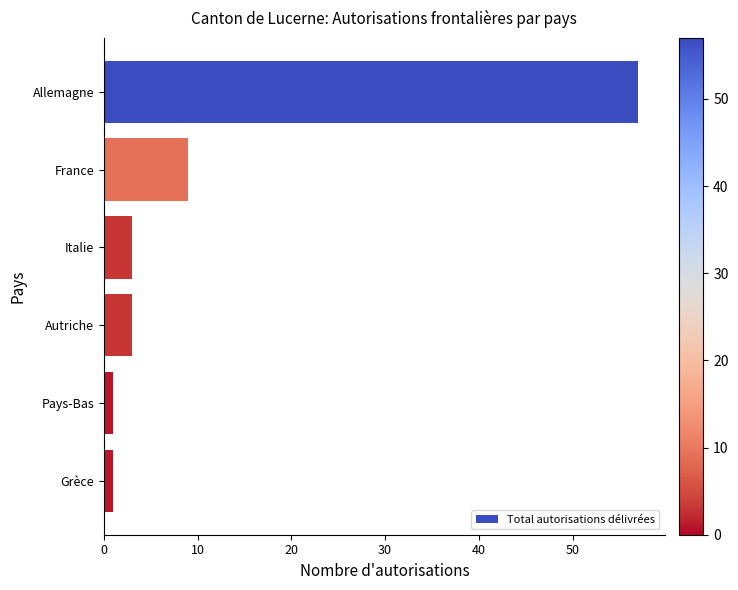

Which has a higher value, Grèce or Italie?

Italie